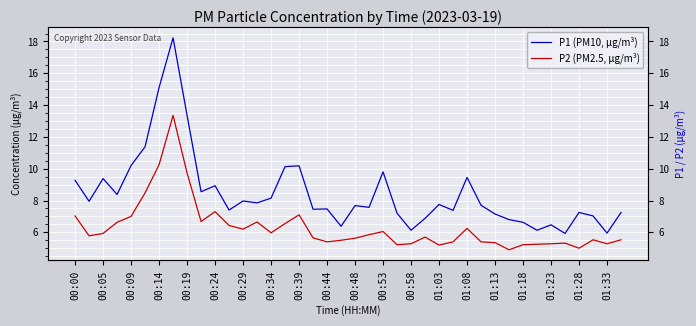

Where is the first local minimum for P2 (PM2.5, μg/m³)?

00:05